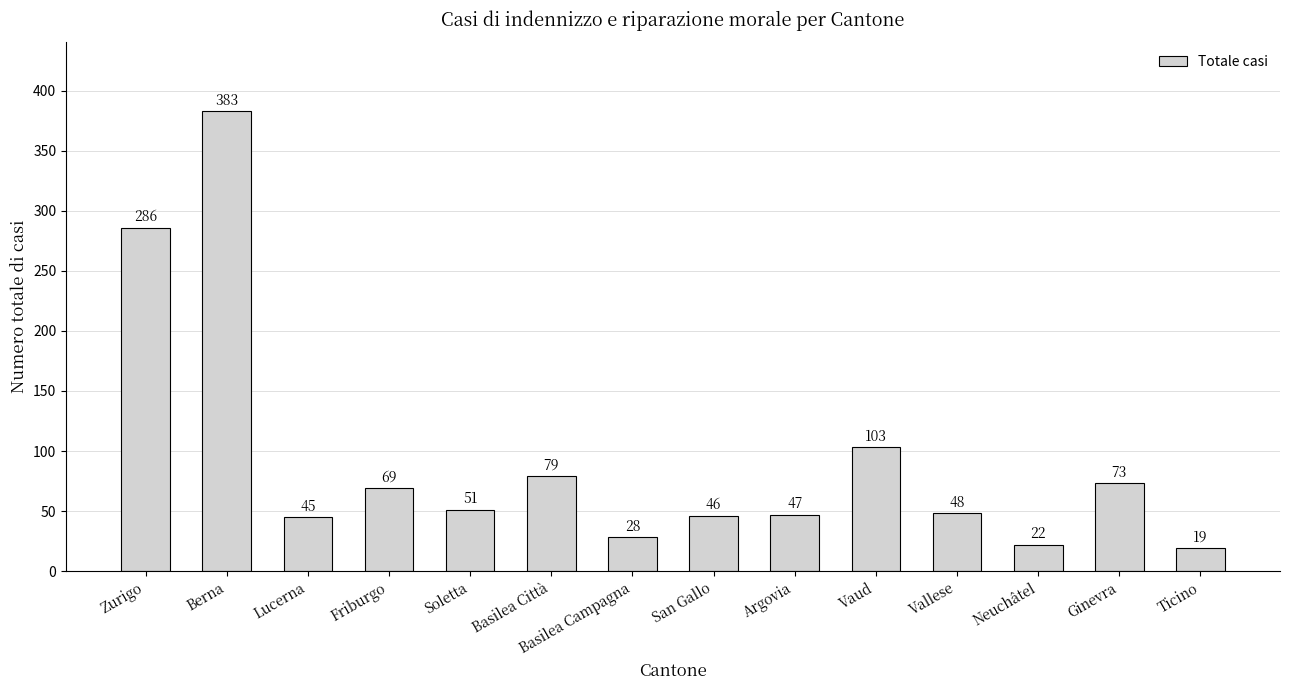

What is the ratio of the value at Argovia to the value at San Gallo?

1.0